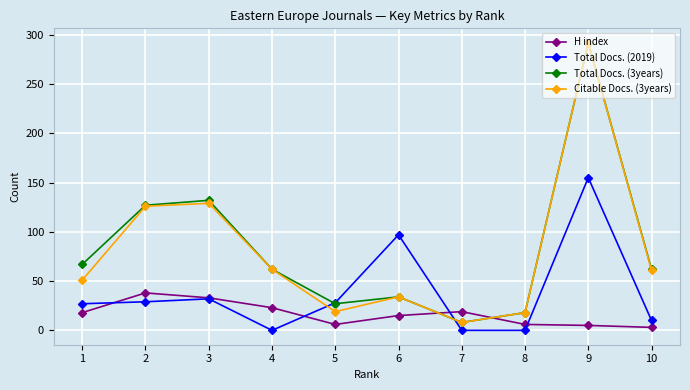

True or false: H index has more than 1 interior local peaks.

True